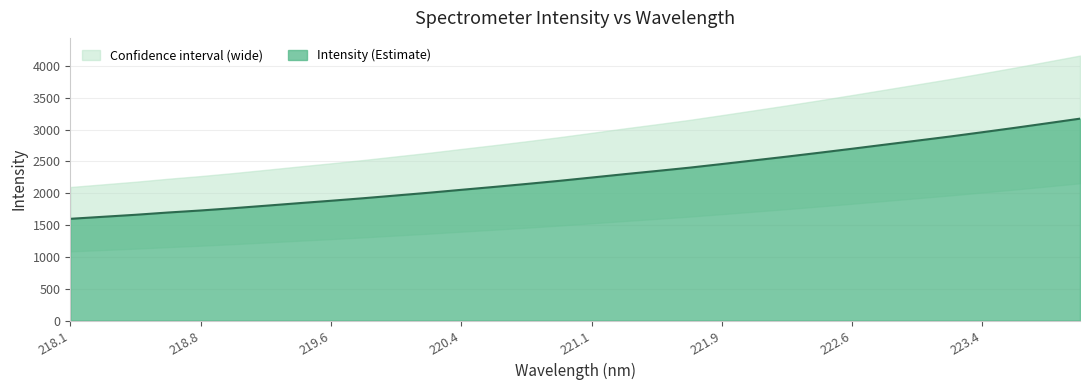

Is it true that Intensity (Estimate) equals 639.1 at 219.6?

False